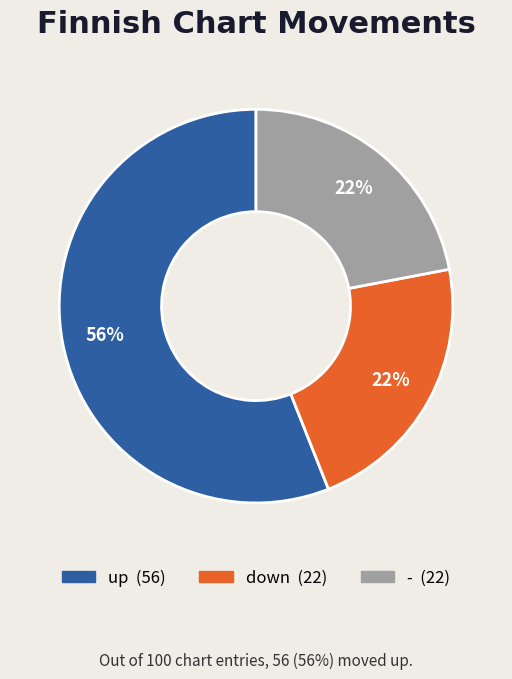

How many slices are in this pie chart?

3